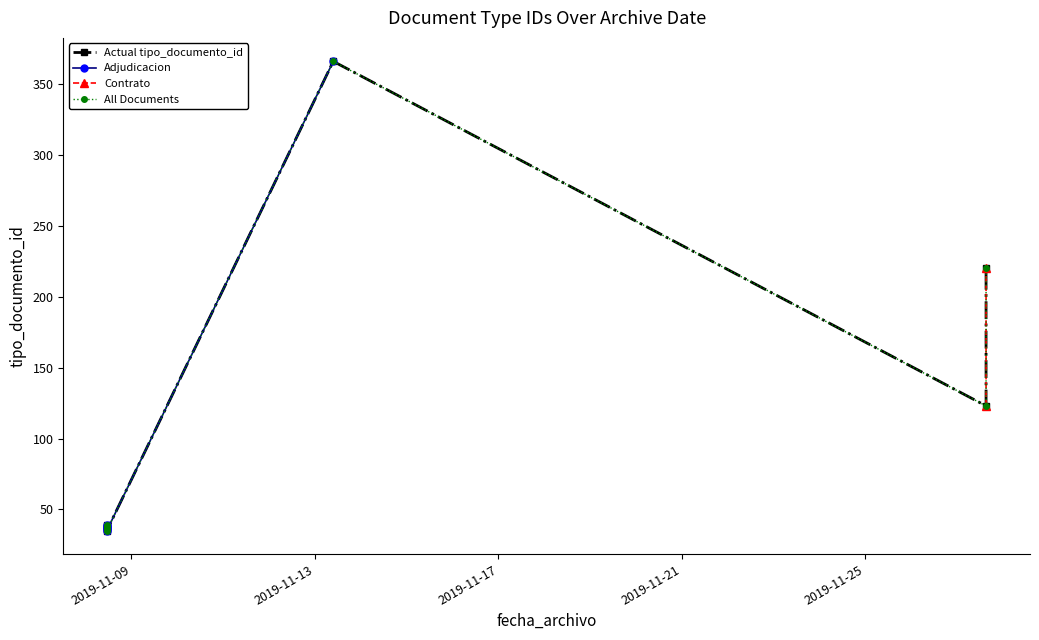

What is the label of the 3rd point from the left?

2019-11-08 11:26:39